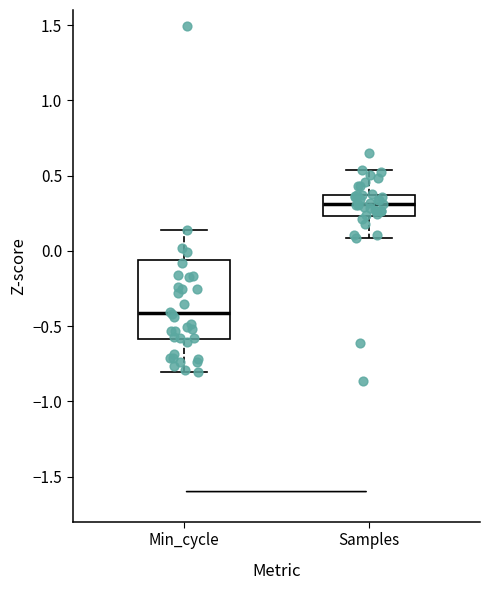

Which box is the tallest, from its lower edge to its upper edge?

Min_cycle